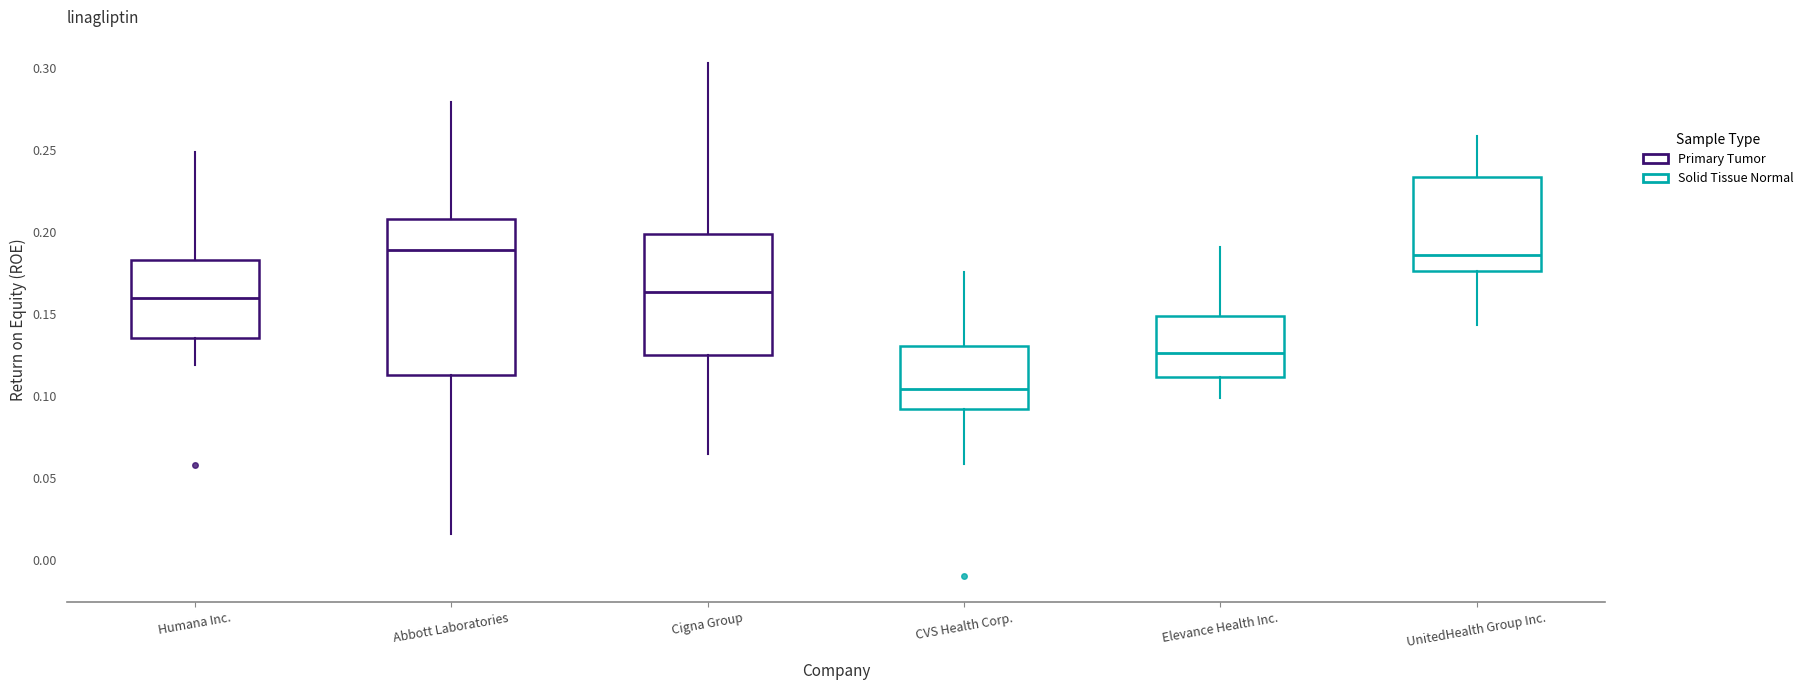

Reading left to right, read every box against the y-axis: the position of its median line, the range the box covers, and the ends of its whiskers. The values are not printed on the chart, so give them approximately, as read against the axis.

Humana Inc.: median 0.160, box 0.135 to 0.185, whiskers 0.120 to 0.250
Abbott Laboratories: median 0.190, box 0.110 to 0.210, whiskers 0.015 to 0.280
Cigna Group: median 0.165, box 0.125 to 0.200, whiskers 0.065 to 0.305
CVS Health Corp.: median 0.105, box 0.090 to 0.130, whiskers 0.060 to 0.175
Elevance Health Inc.: median 0.125, box 0.110 to 0.150, whiskers 0.100 to 0.190
UnitedHealth Group Inc.: median 0.185, box 0.175 to 0.235, whiskers 0.145 to 0.260